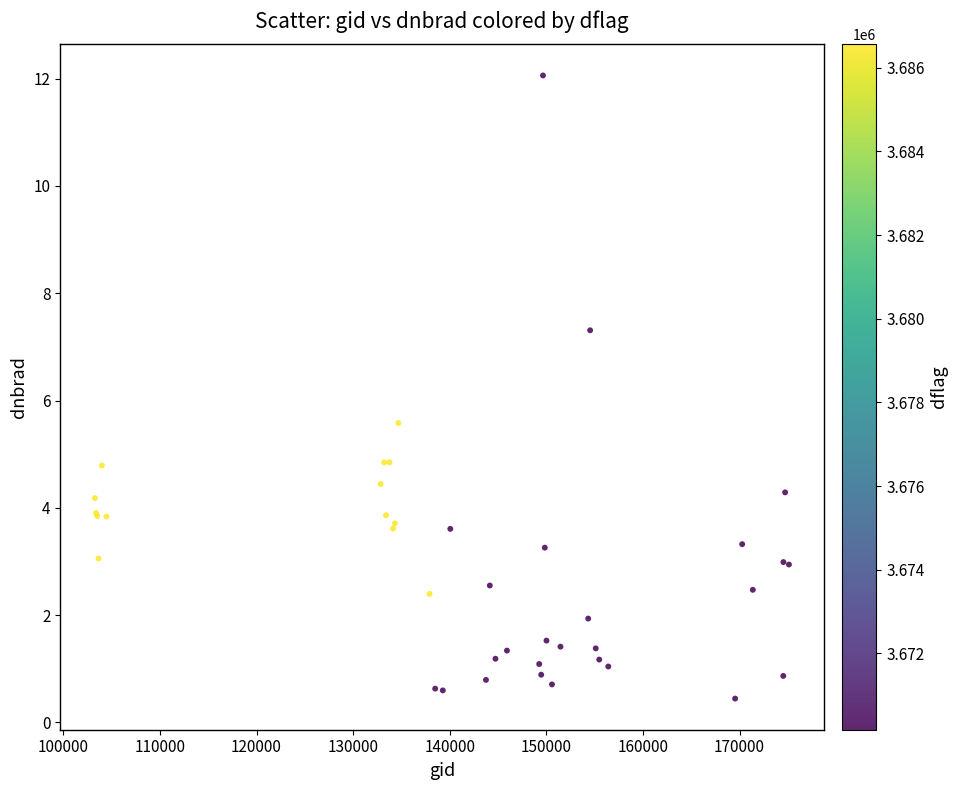

What Y value in the scatter plot is closest to 6?

5.6